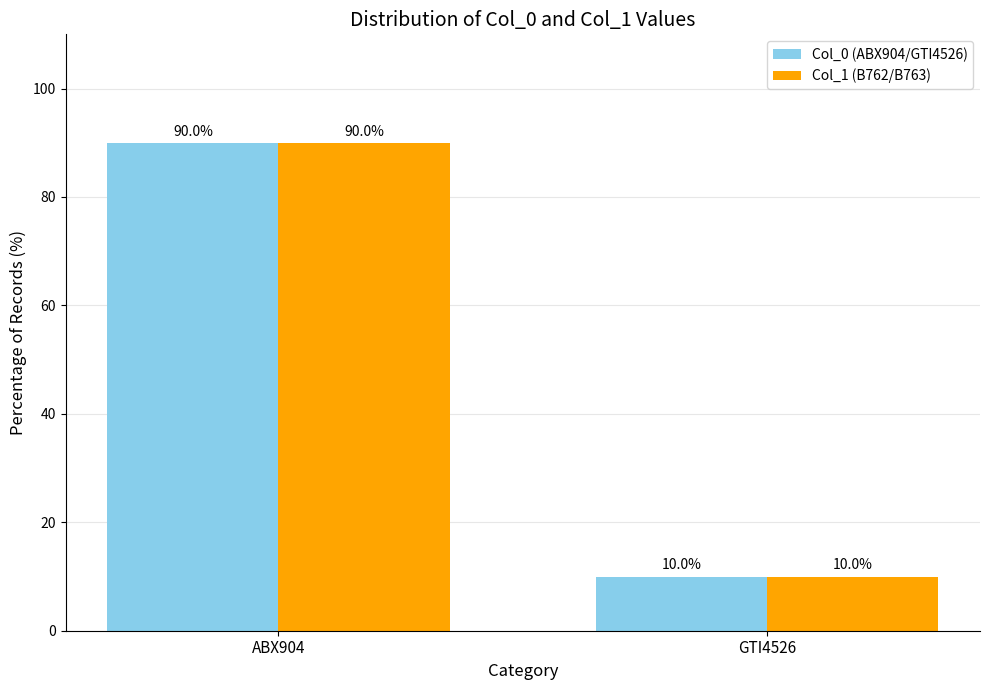

How many data points in Col_1 (B762/B763) are less than 90?

1